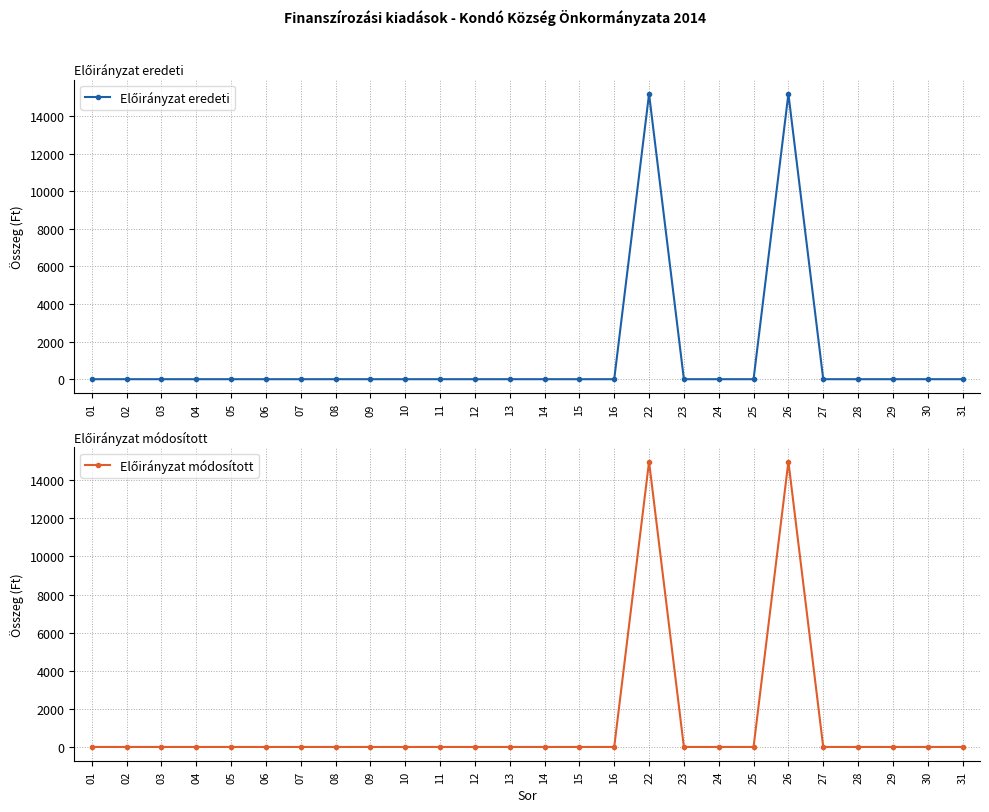

List the series in order of their overall mean, highest first.

Előirányzat eredeti, Előirányzat módosított